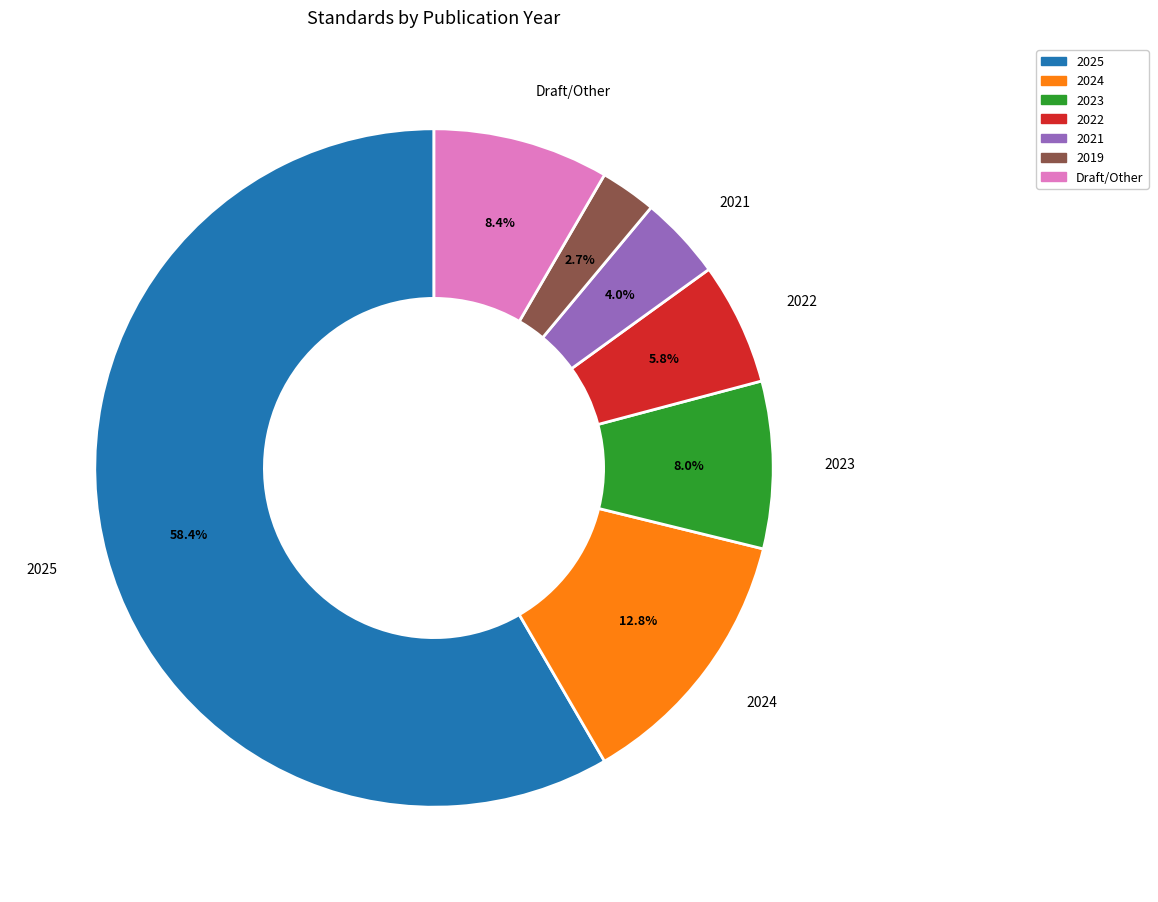

Does any single category account for the majority?

Yes